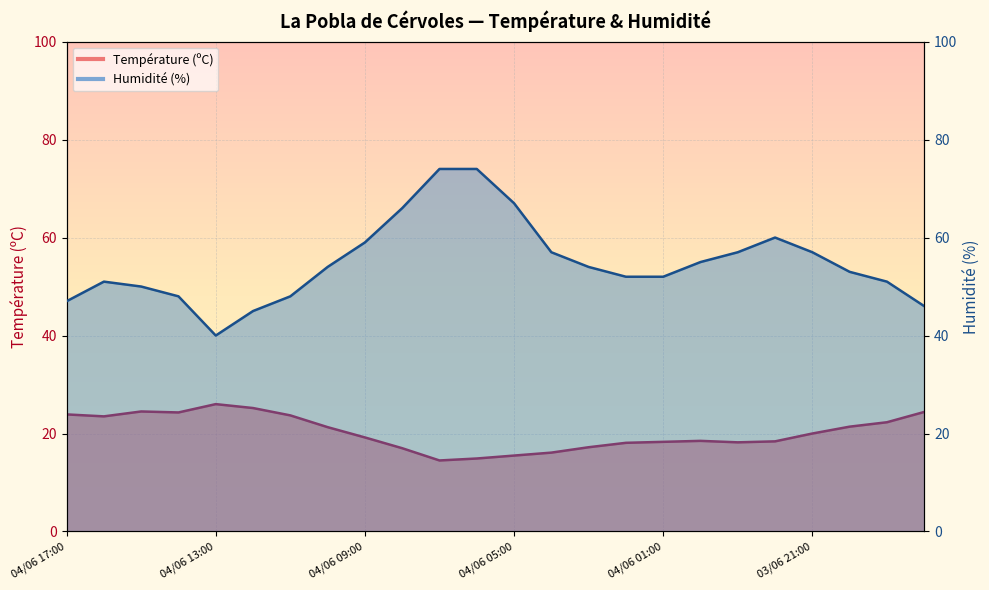

What is the total value across all series at 03/06 20:00?

74.4